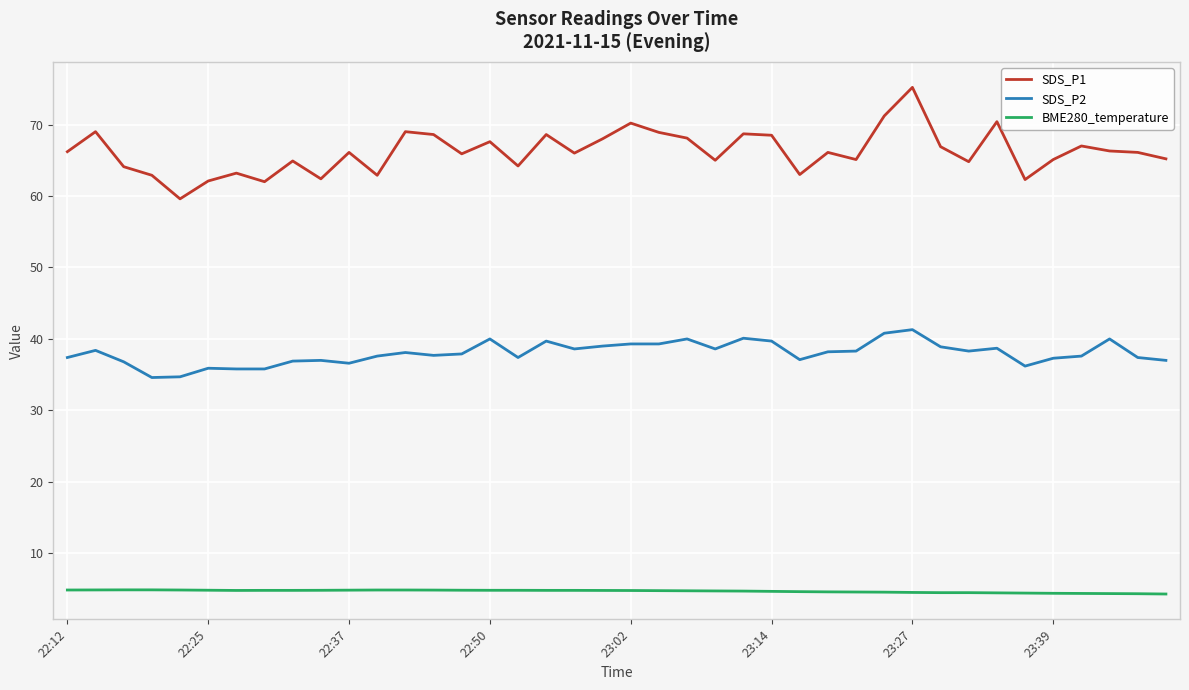

List the series in order of their peak value, highest first.

SDS_P1, SDS_P2, BME280_temperature